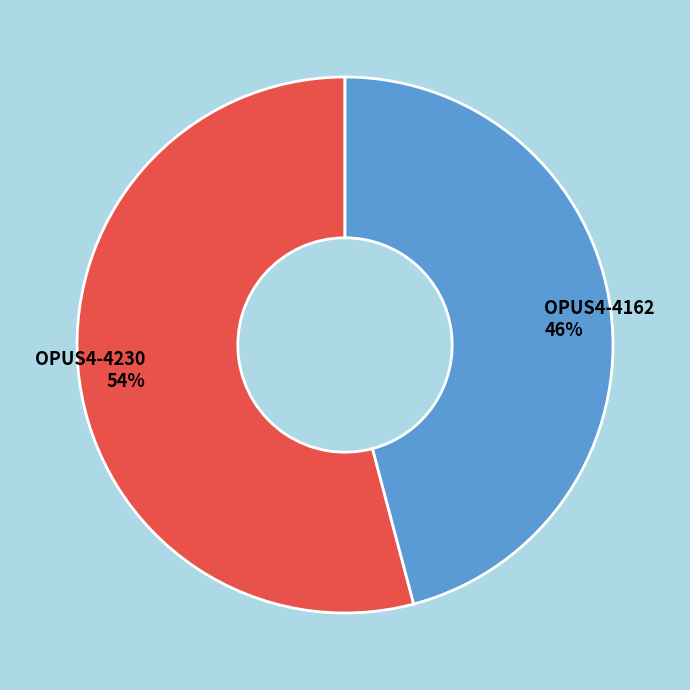

To the nearest percent, what percentage of the pie is OPUS4-4162?

46%